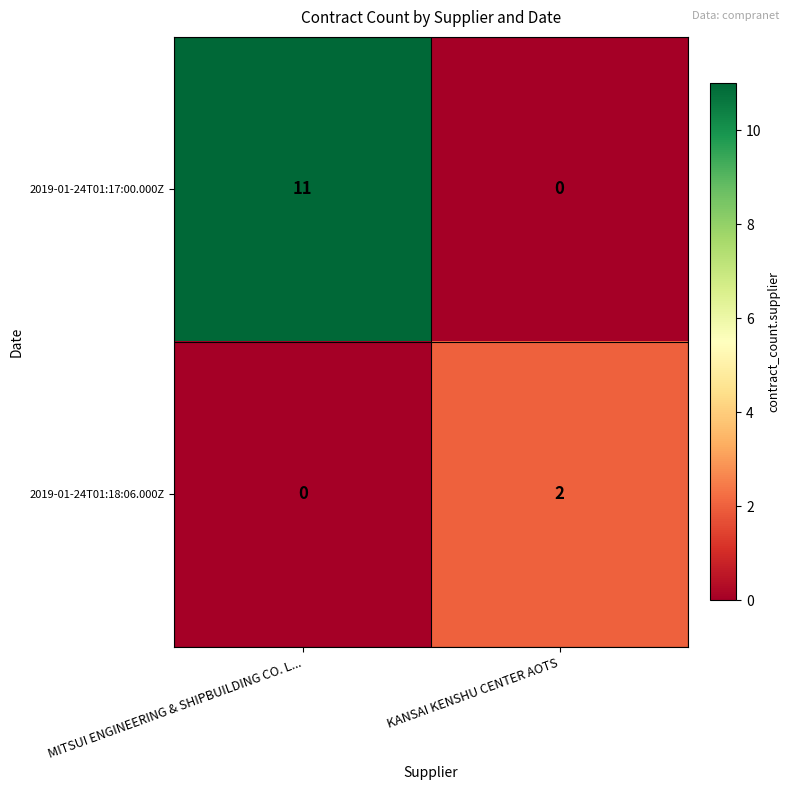

Rank the series at KANSAI KENSHU CENTER AOTS from highest to lowest value.

2019-01-24T01:18:06.000Z, 2019-01-24T01:17:00.000Z